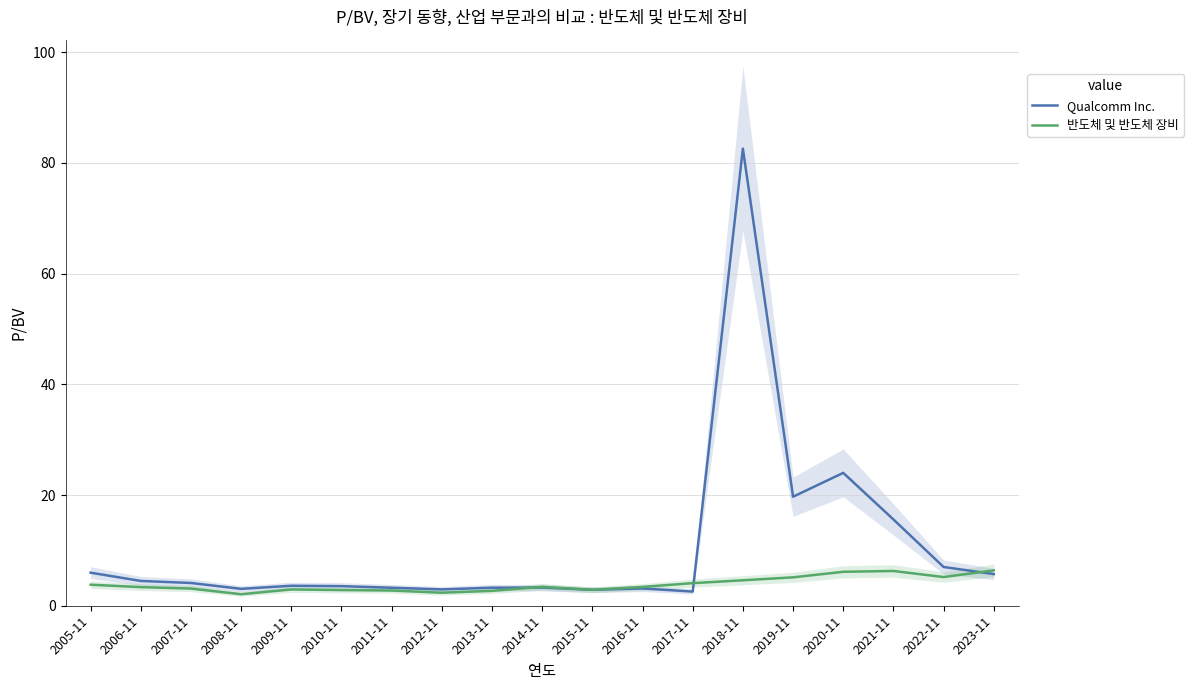

How many lines are shown in the chart?

2